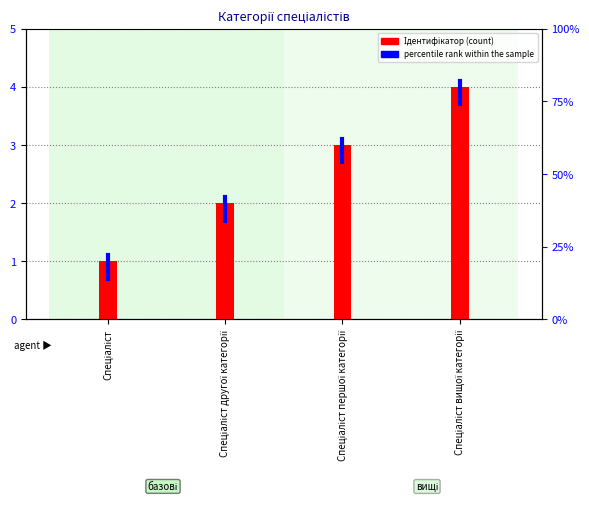

Does the chart contain any negative values?

No